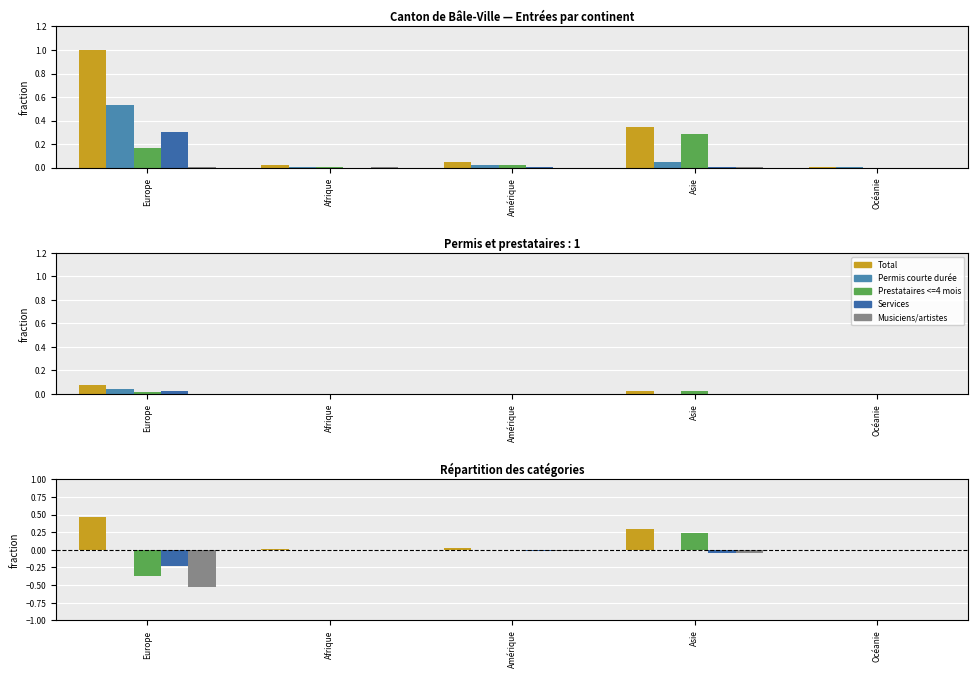

The value of Musiciens/artistes at Amérique is -0.0. True or false?

False